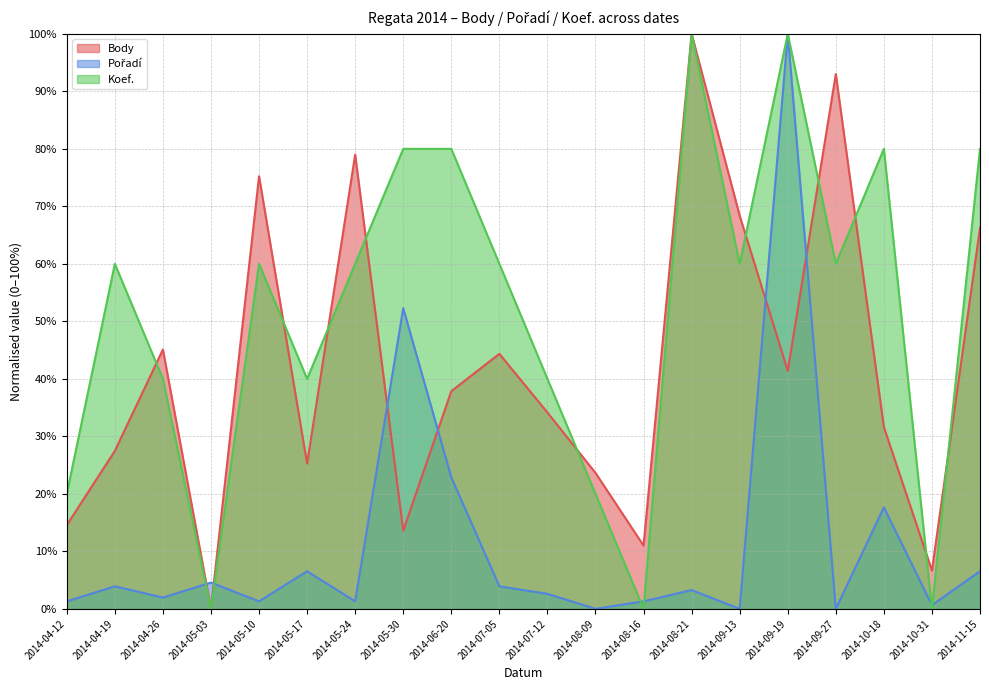

At 2014-04-26, list the series in order from smallest to largest.

Pořadí, Koef., Body